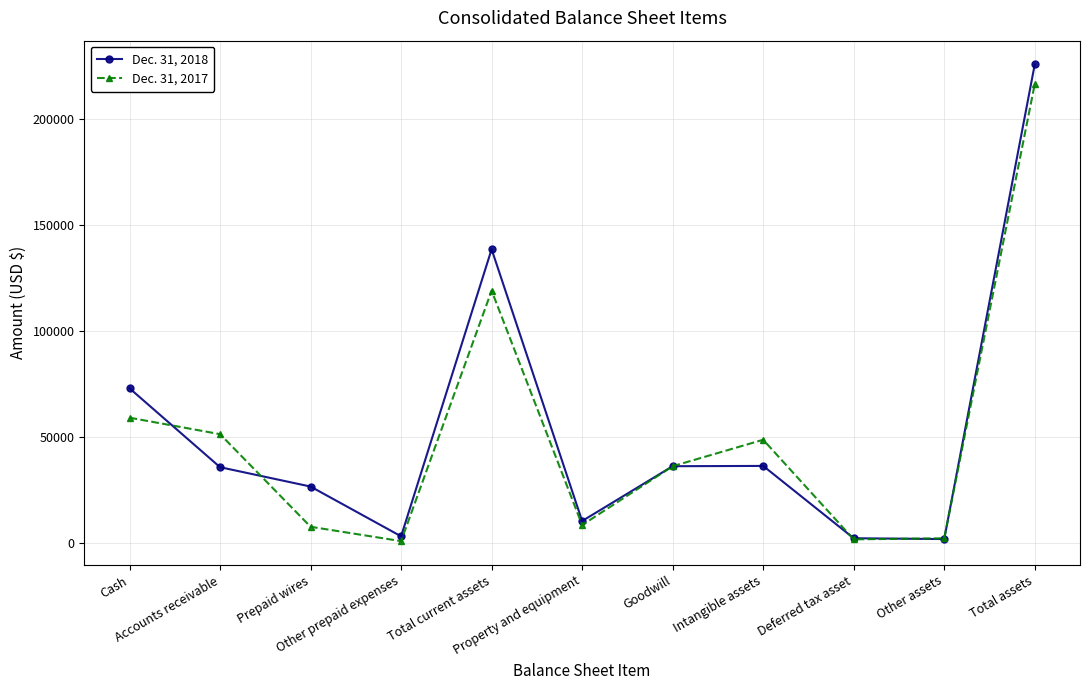

True or false: Dec. 31, 2017 has a value of 119106 at Total current assets.

True